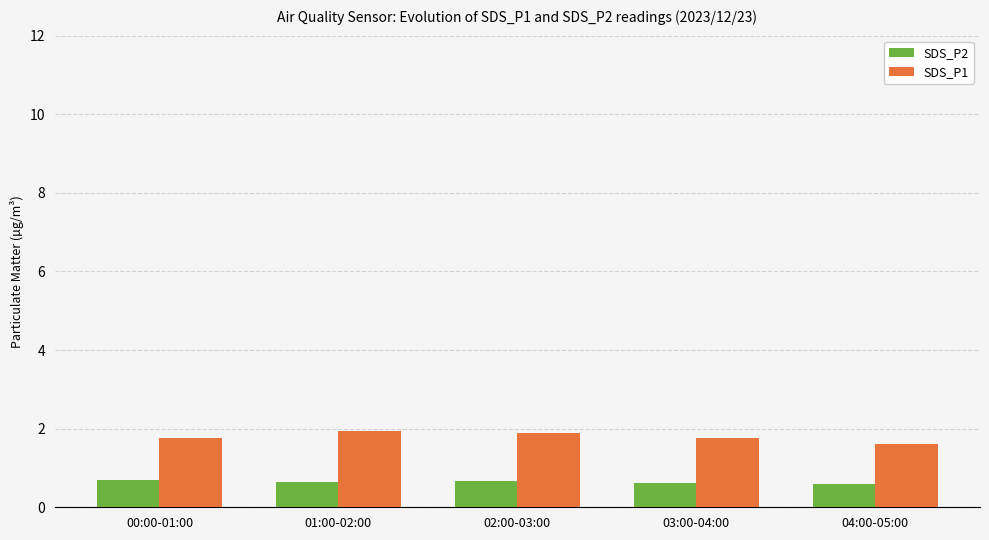

The SDS_P1 series shows 2.7 at 00:00-01:00. True or false?

False